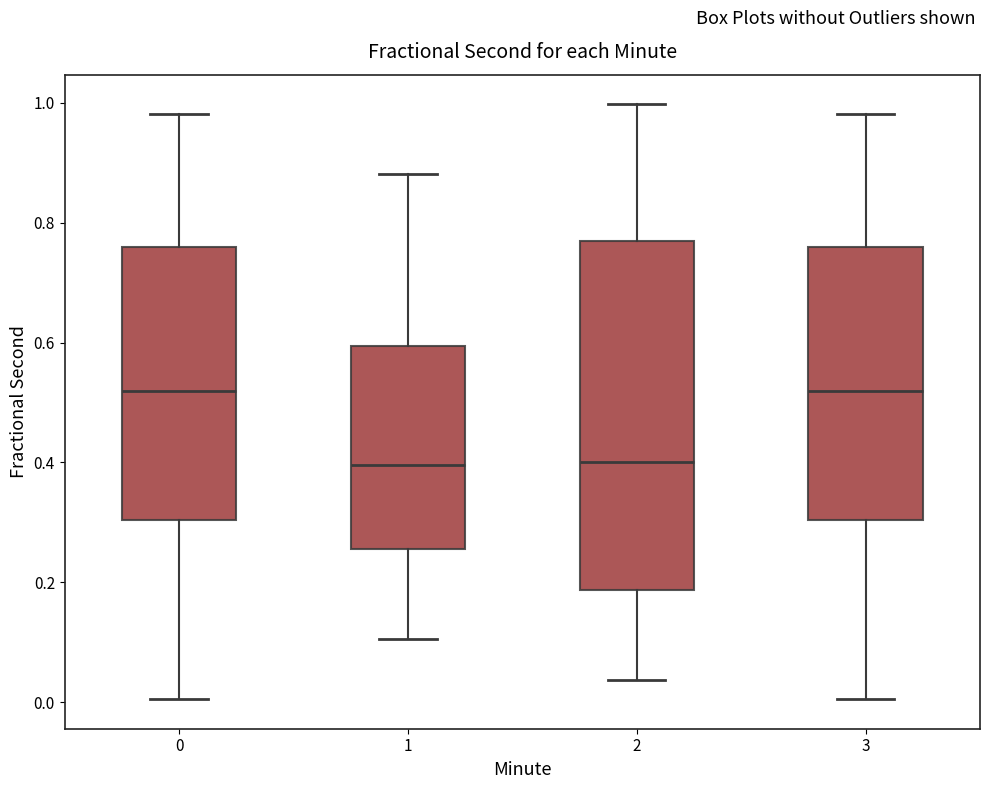

Where is the upper edge of the box at x = 0 on the y-axis? The values are not printed on the chart, so give them approximately, as read against the axis.

0.76